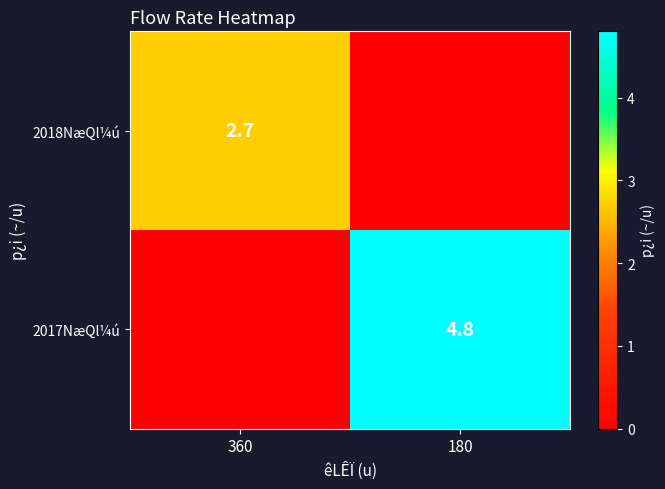

Is the value of 2018NæQl¼ú at 360 greater than the value of 2017NæQl¼ú at 180?

No